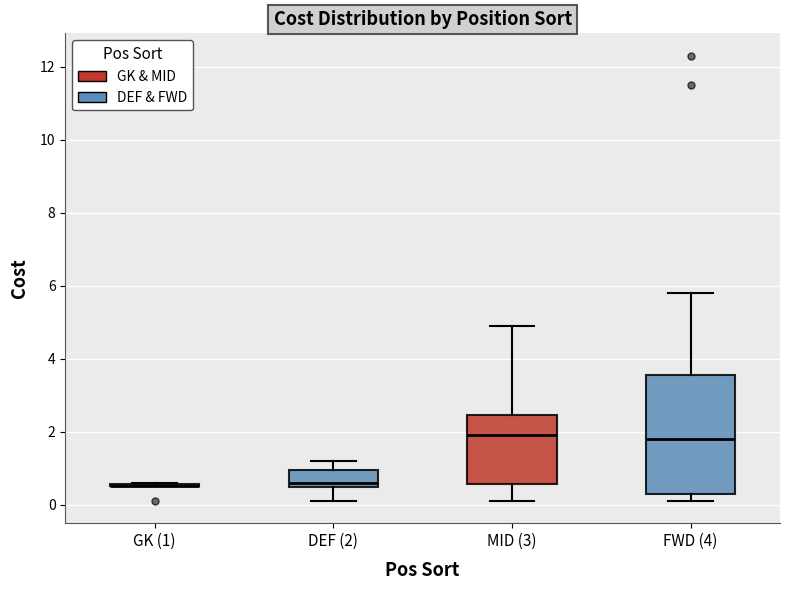

Which box is the tallest, from its lower edge to its upper edge?

FWD (4)